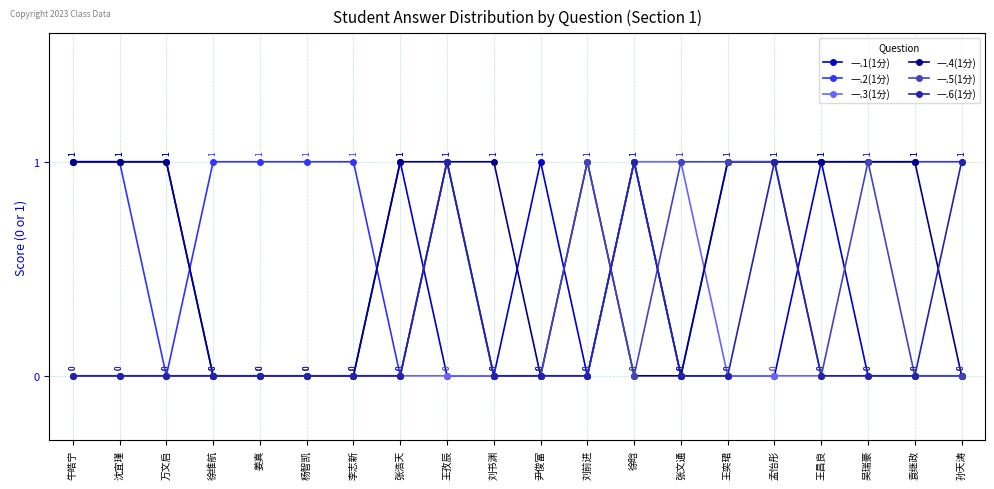

How many positive values does the 一.4(1分) series have?

12